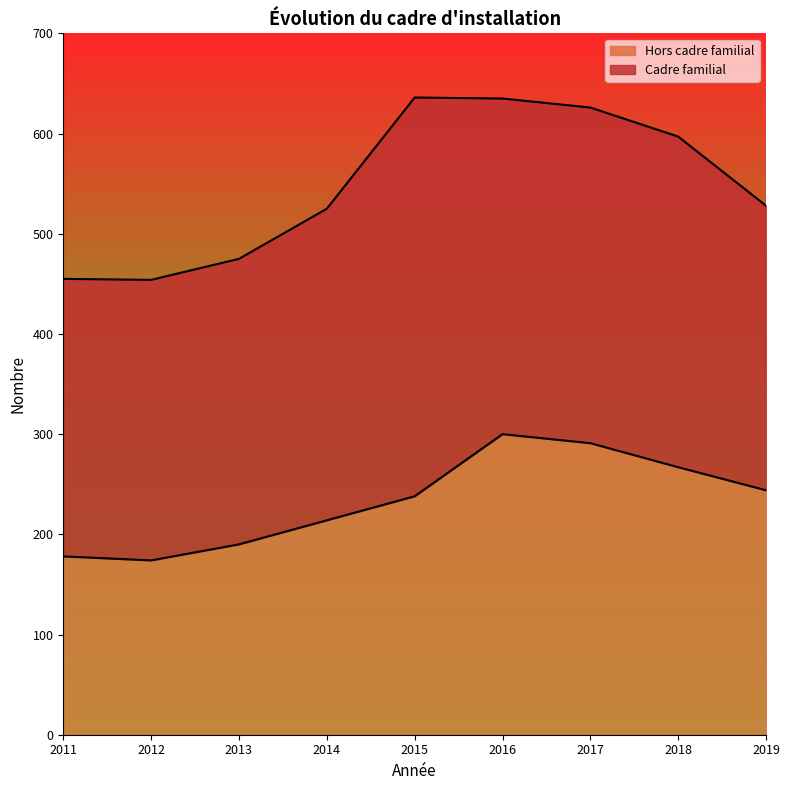

How many data points does each series have?

9